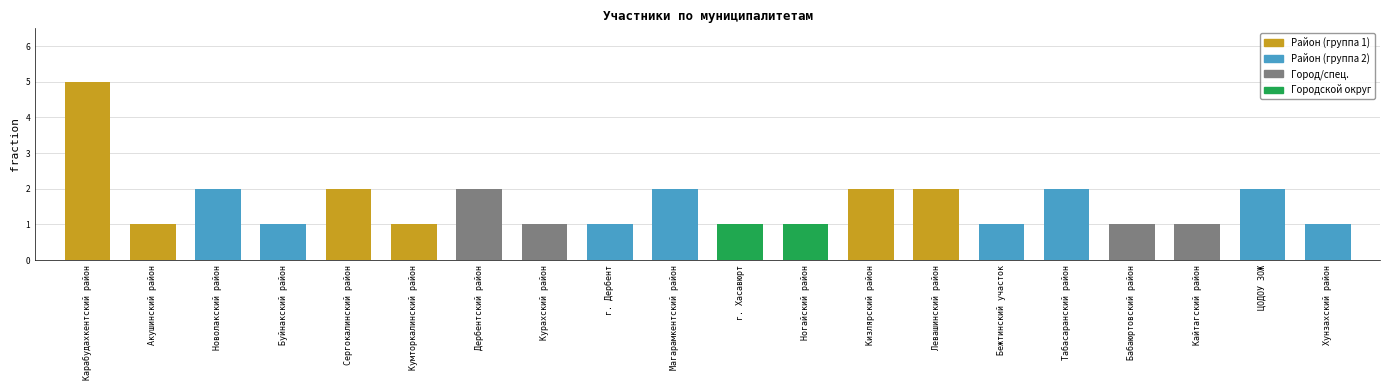

The chart shows a value of 1 at Кизлярский район. True or false?

False